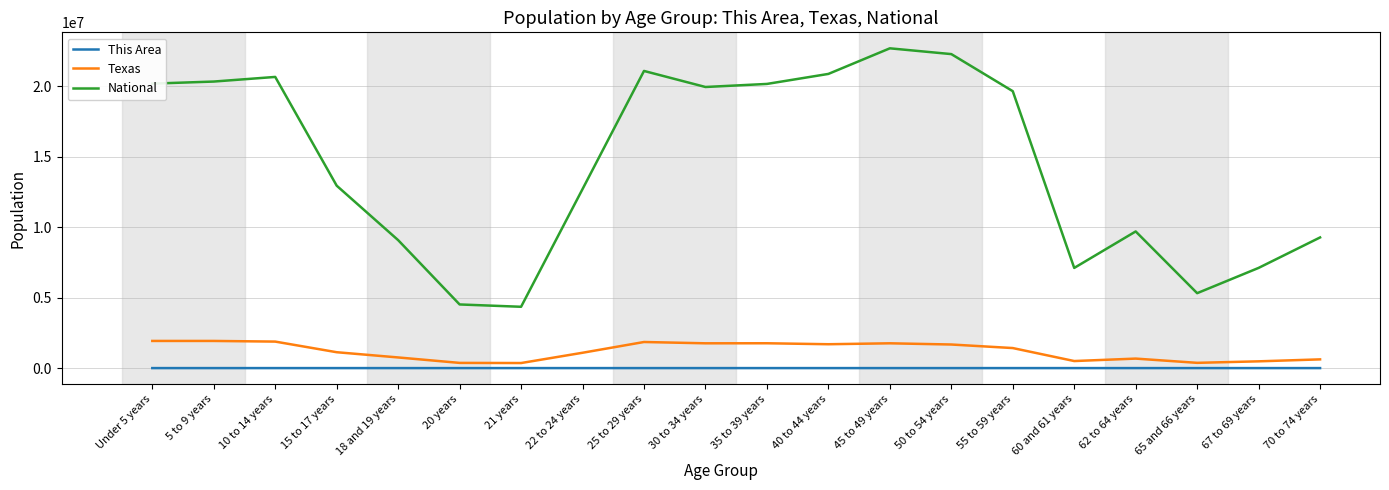

Which series has the largest total across all categories?

National